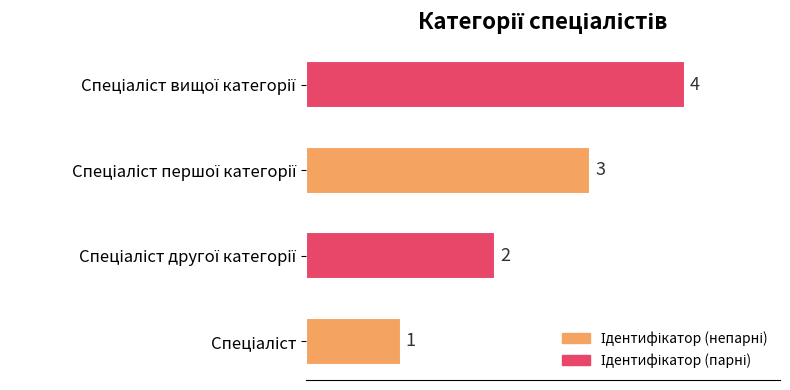

What is the difference between the maximum and minimum values?

3